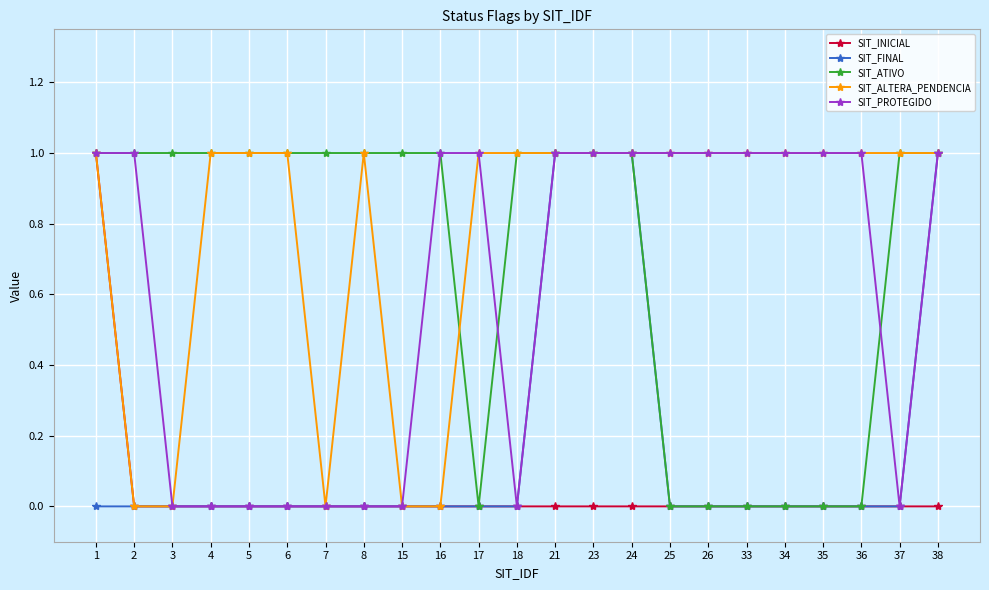

Which series has the largest total across all categories?

SIT_ALTERA_PENDENCIA